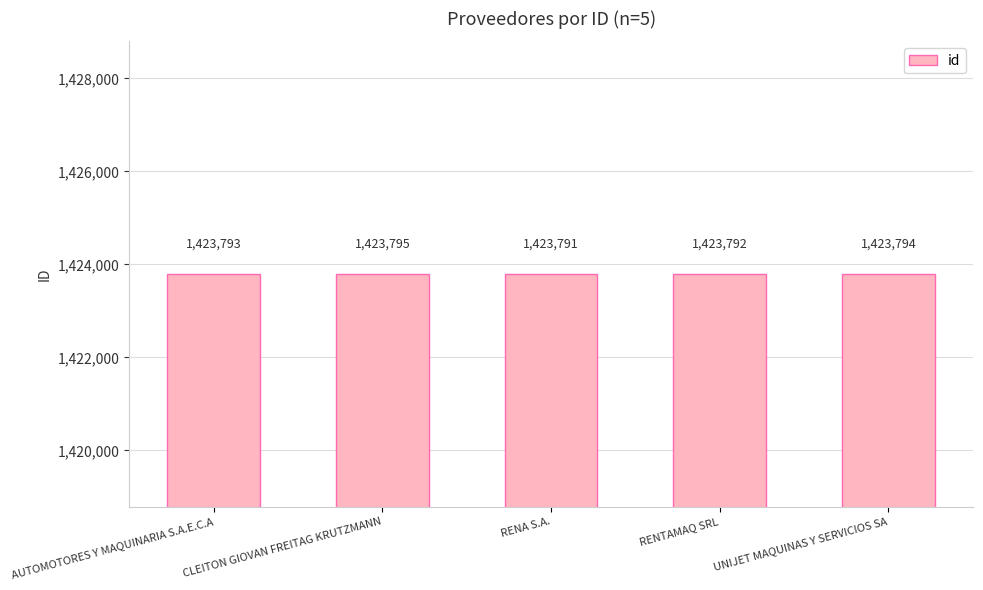

How many bars are there in total?

5